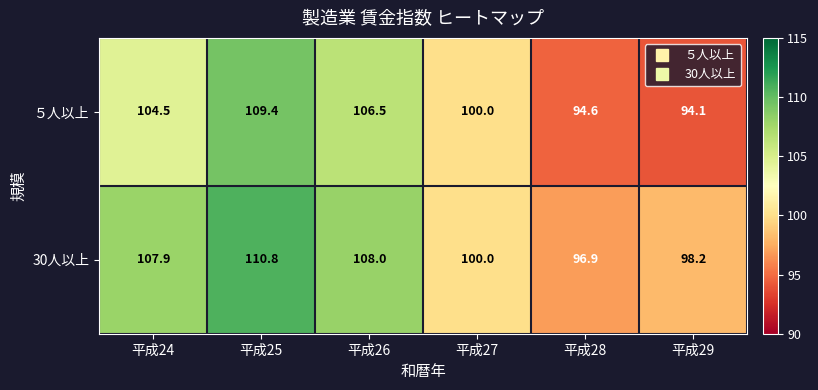

Rank the series by their maximum value, from lowest to highest.

５人以上, 30人以上